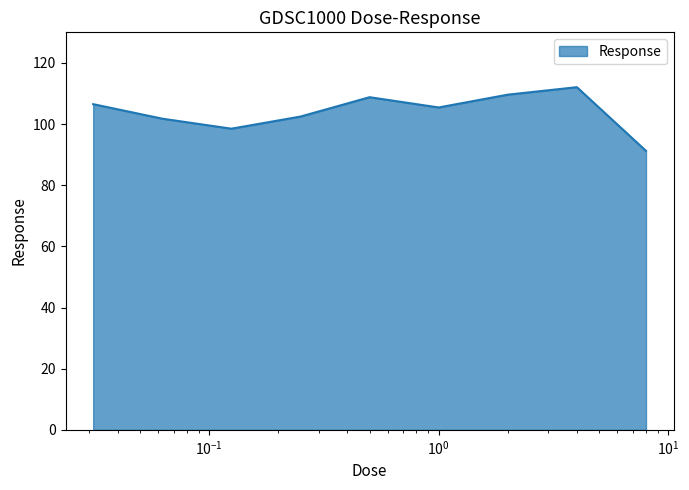

What is the smallest value displayed?

91.2